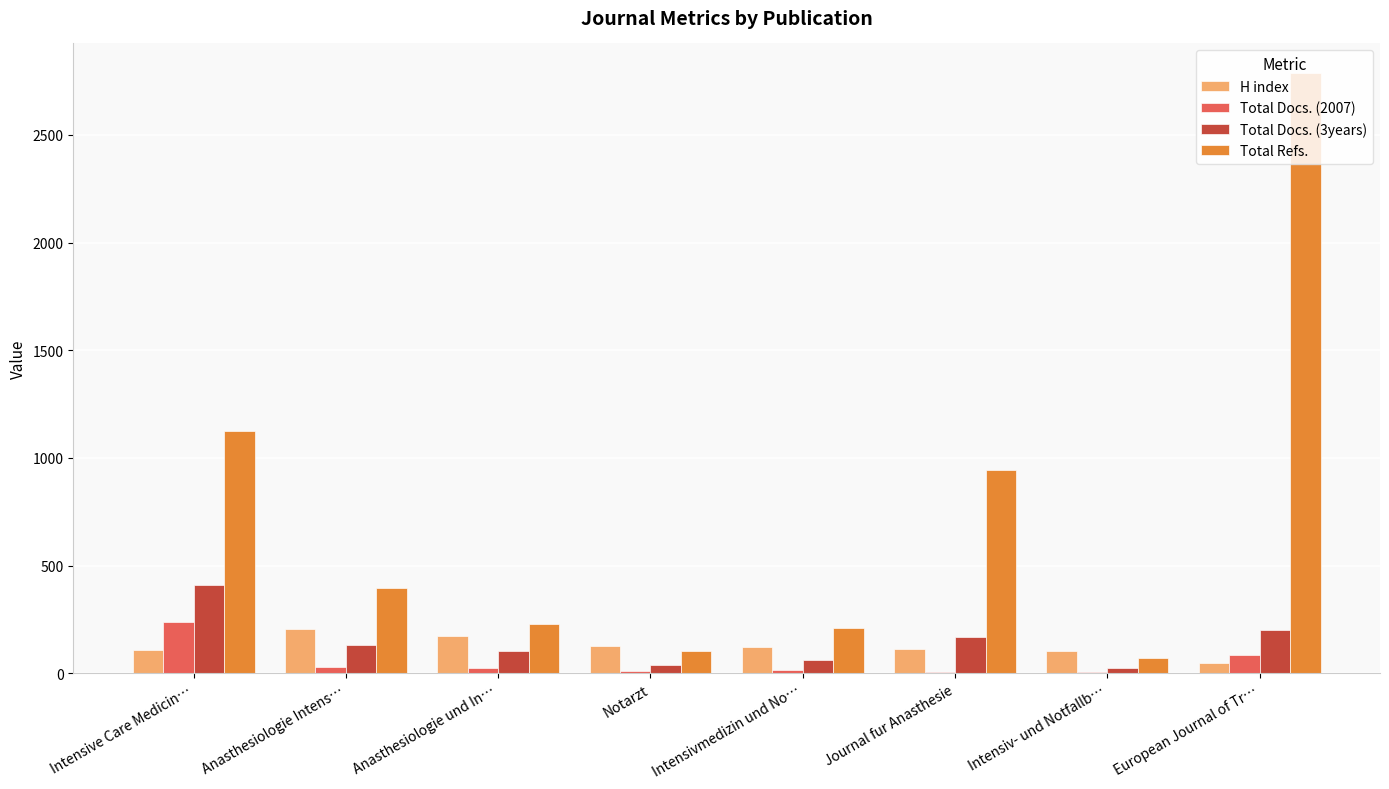

How many groups of bars are there?

8